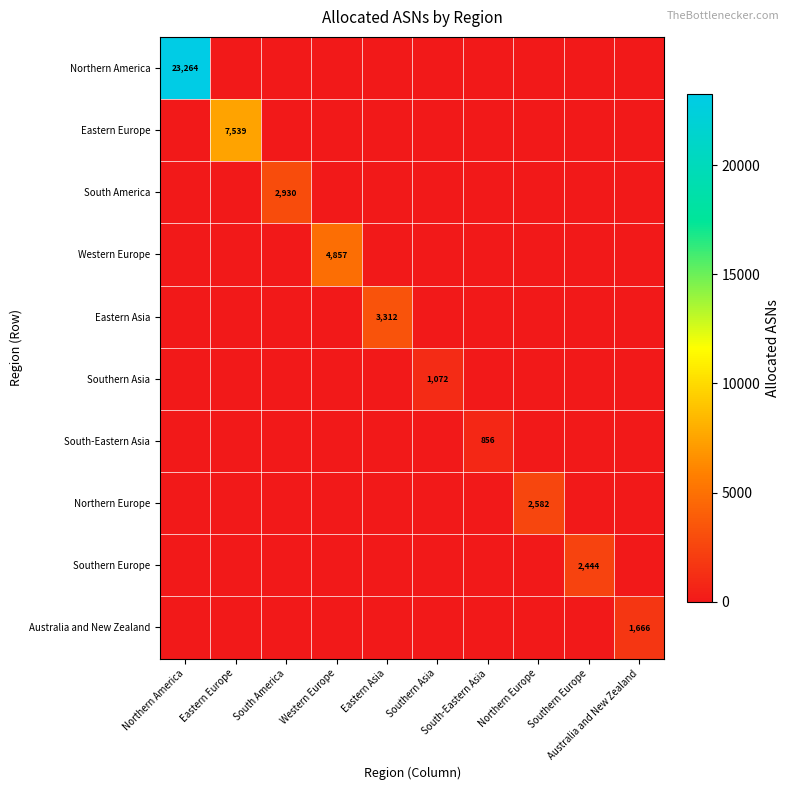

At Southern Asia, list the series in order from largest to smallest.

Southern Asia, Northern America, Eastern Europe, South America, Western Europe, Eastern Asia, South-Eastern Asia, Northern Europe, Southern Europe, Australia and New Zealand